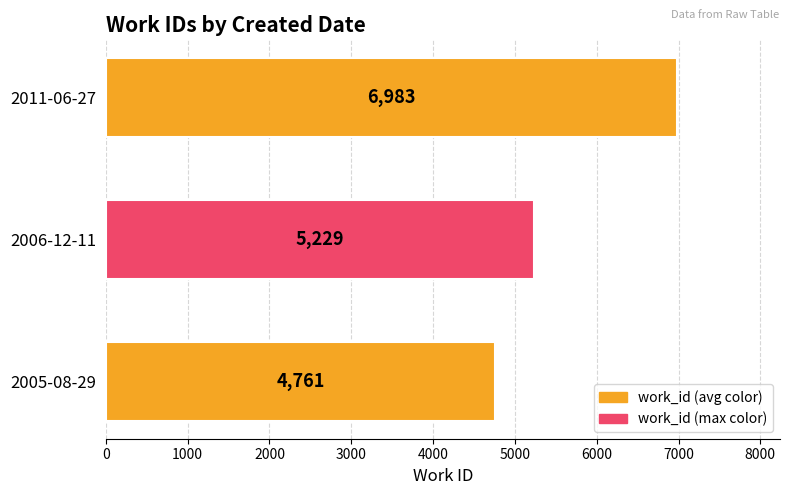

Rank the categories by value from highest to lowest.

2011-06-27, 2006-12-11, 2005-08-29